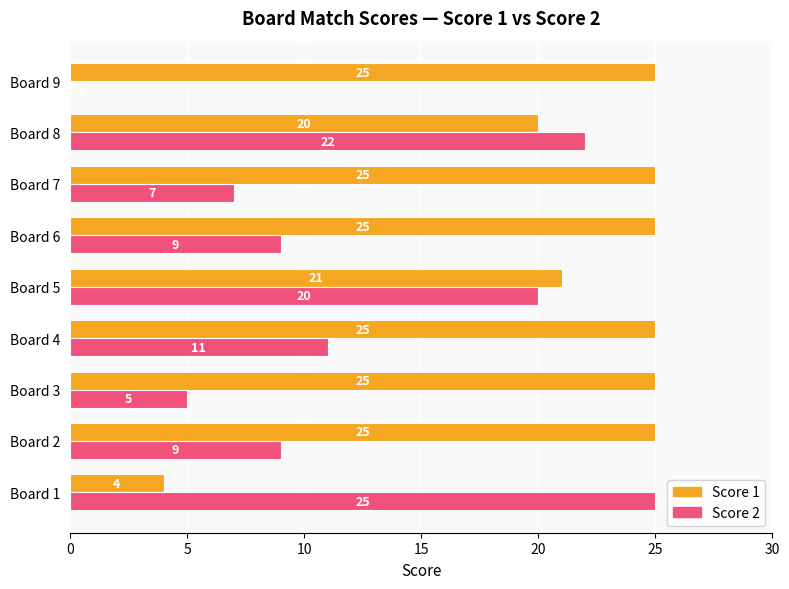

What is the sum of all Score 2 values?

108